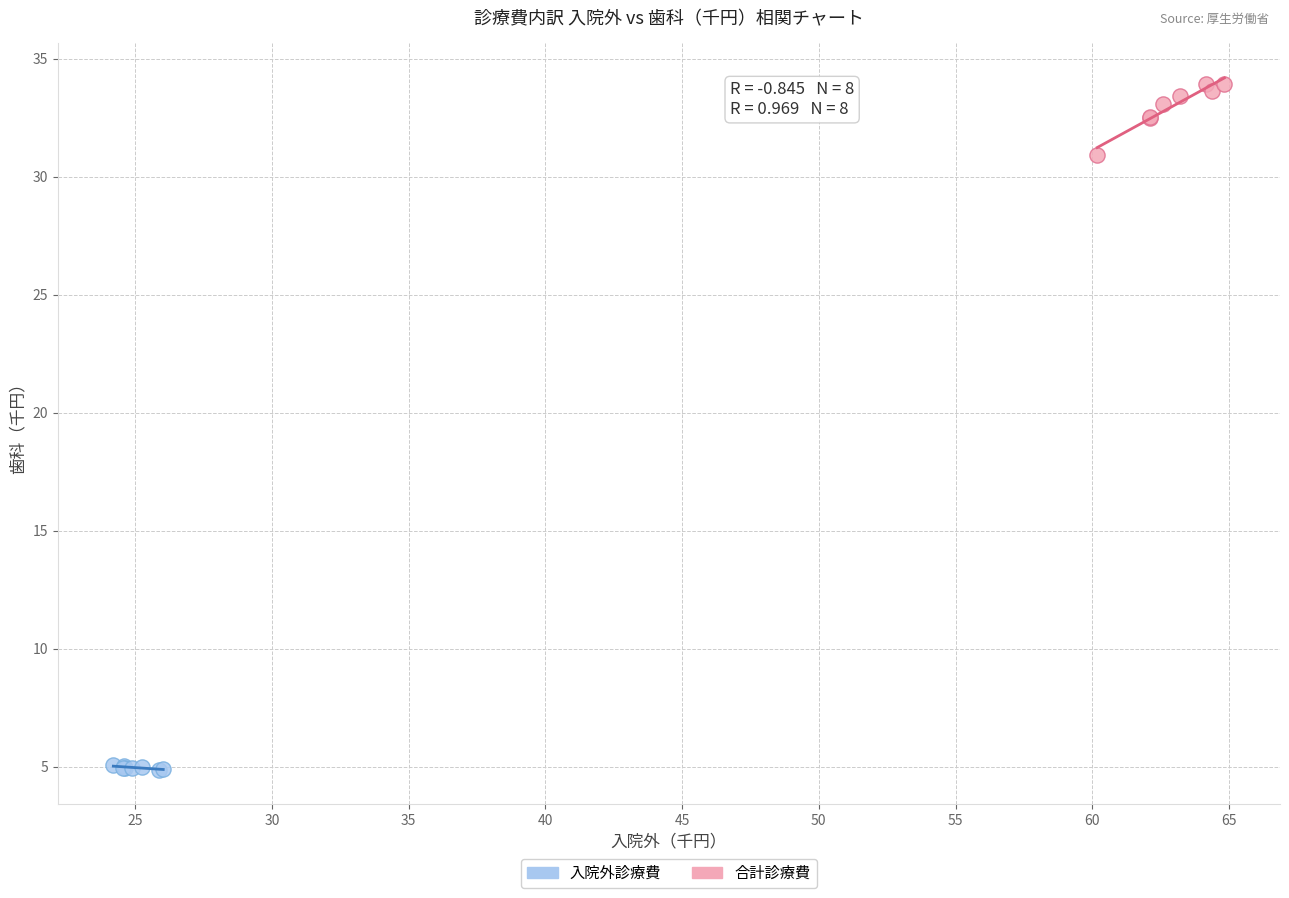

Which series has the largest Y range (max minus min)?

合計診療費